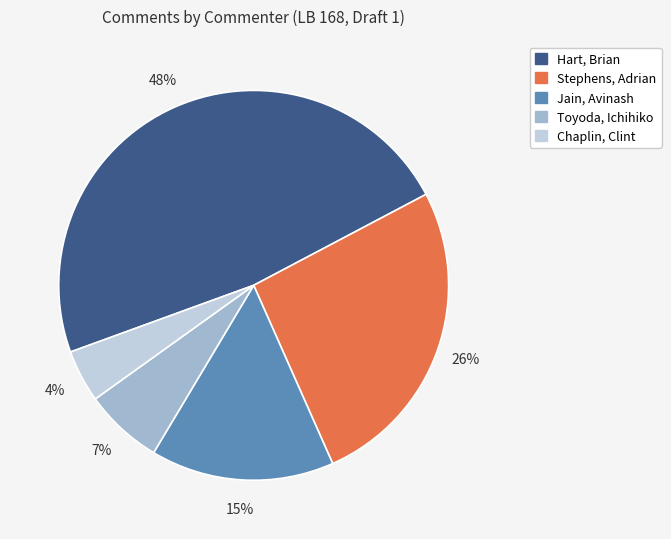

What is the largest slice in the pie chart?

Hart, Brian